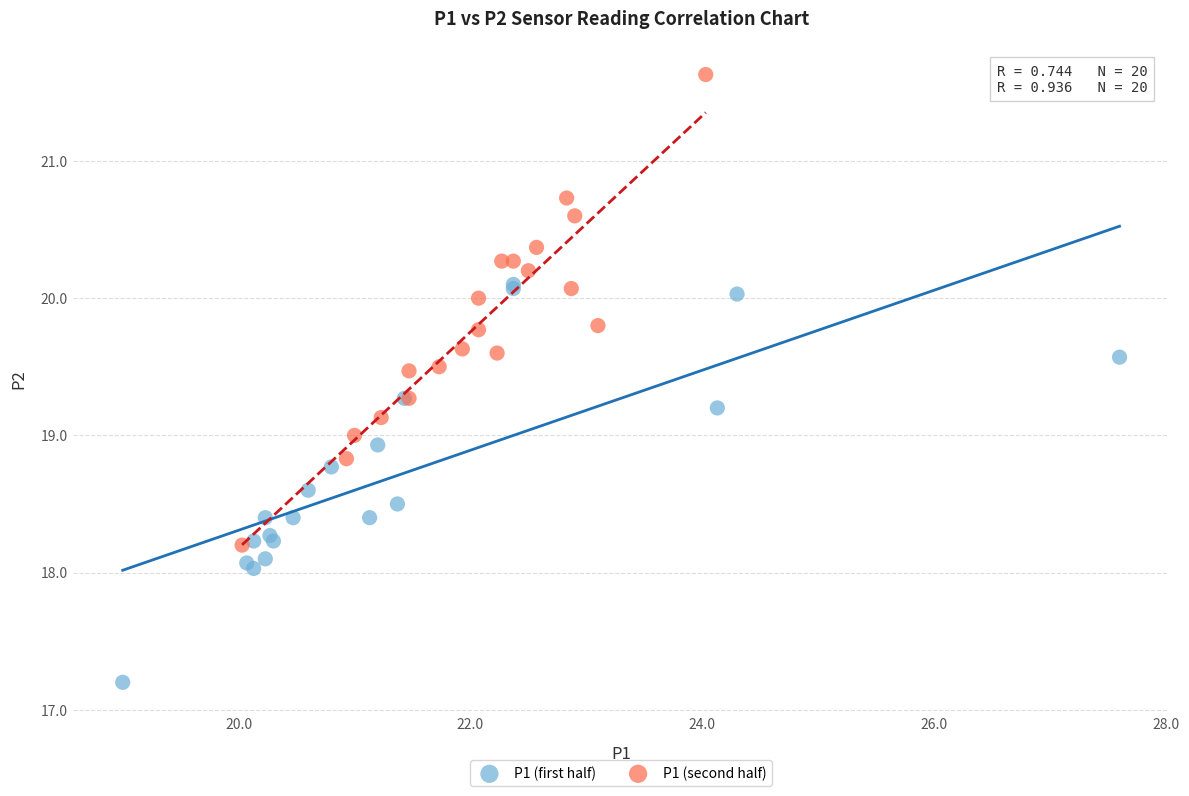

Which series reaches the maximum Y coordinate?

P1 (second half)